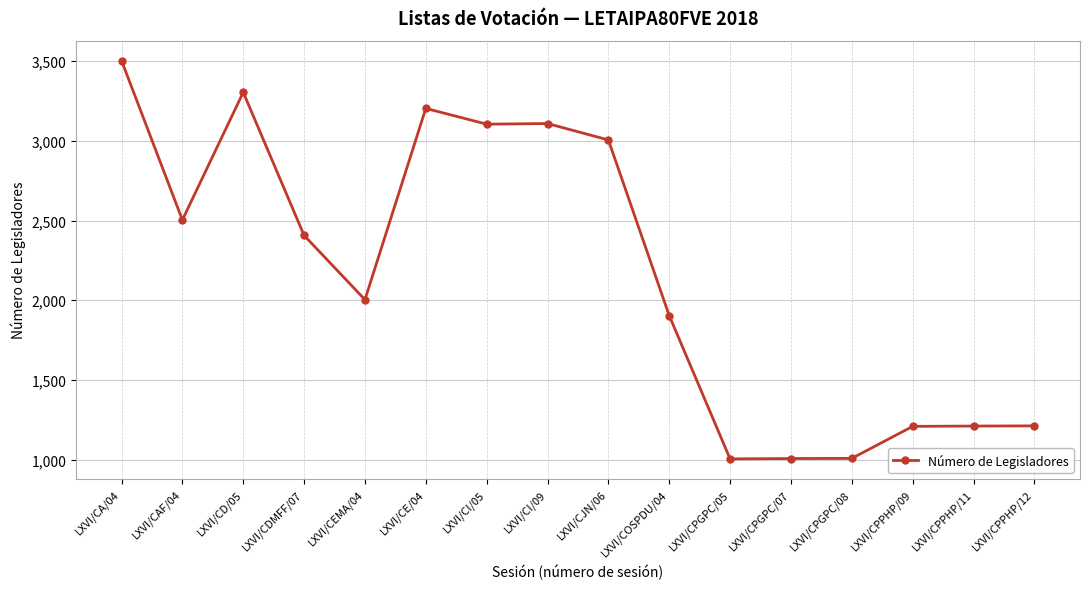

What position from the left is LXVI/CPGPC/07?

12